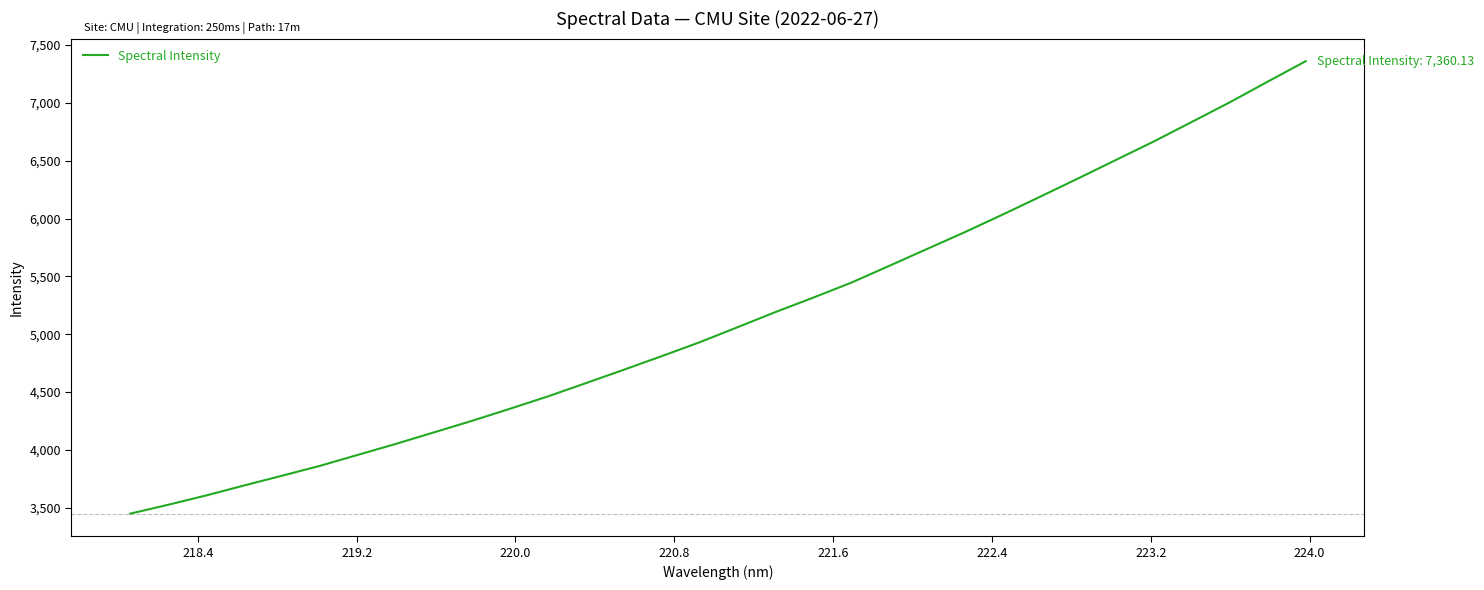

What is the minimum value shown in the chart?

3449.7